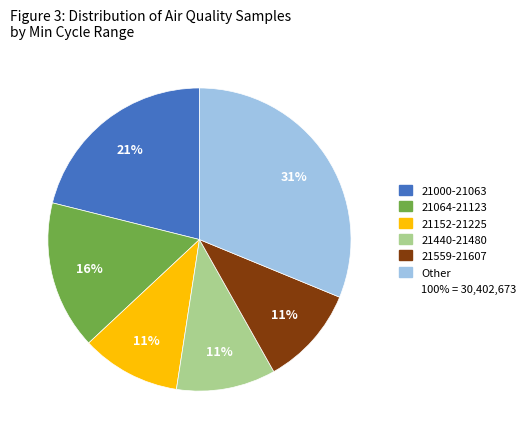

Is there any slice that represents more than half of the pie?

No